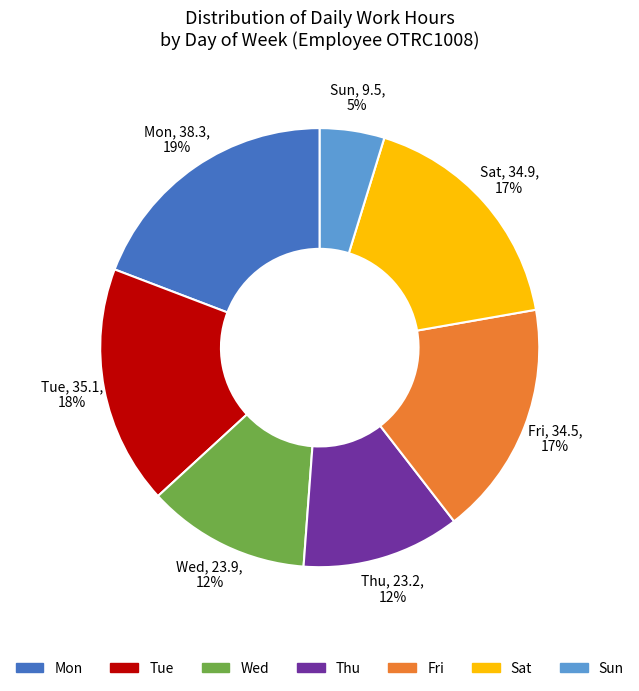

To the nearest percent, what is the average slice percentage?

14%